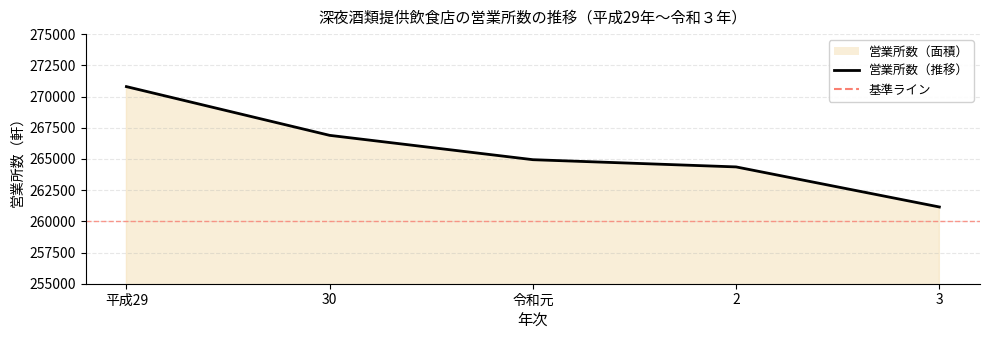

Where is the data nearest to the value 265971?

30